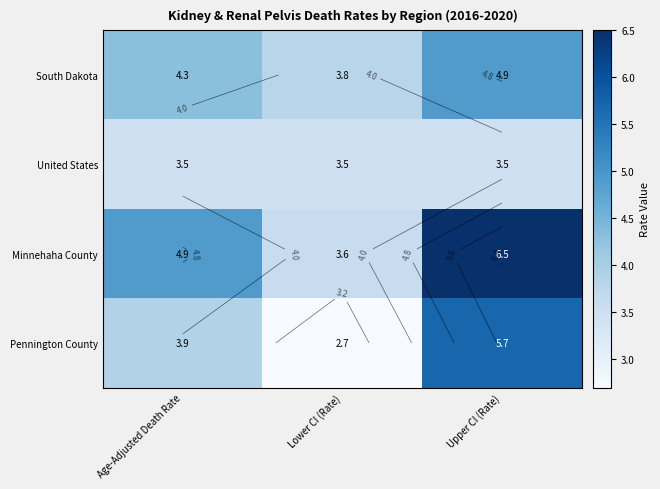

Rank the series by their average value, from highest to lowest.

Minnehaha County, South Dakota, Pennington County, United States